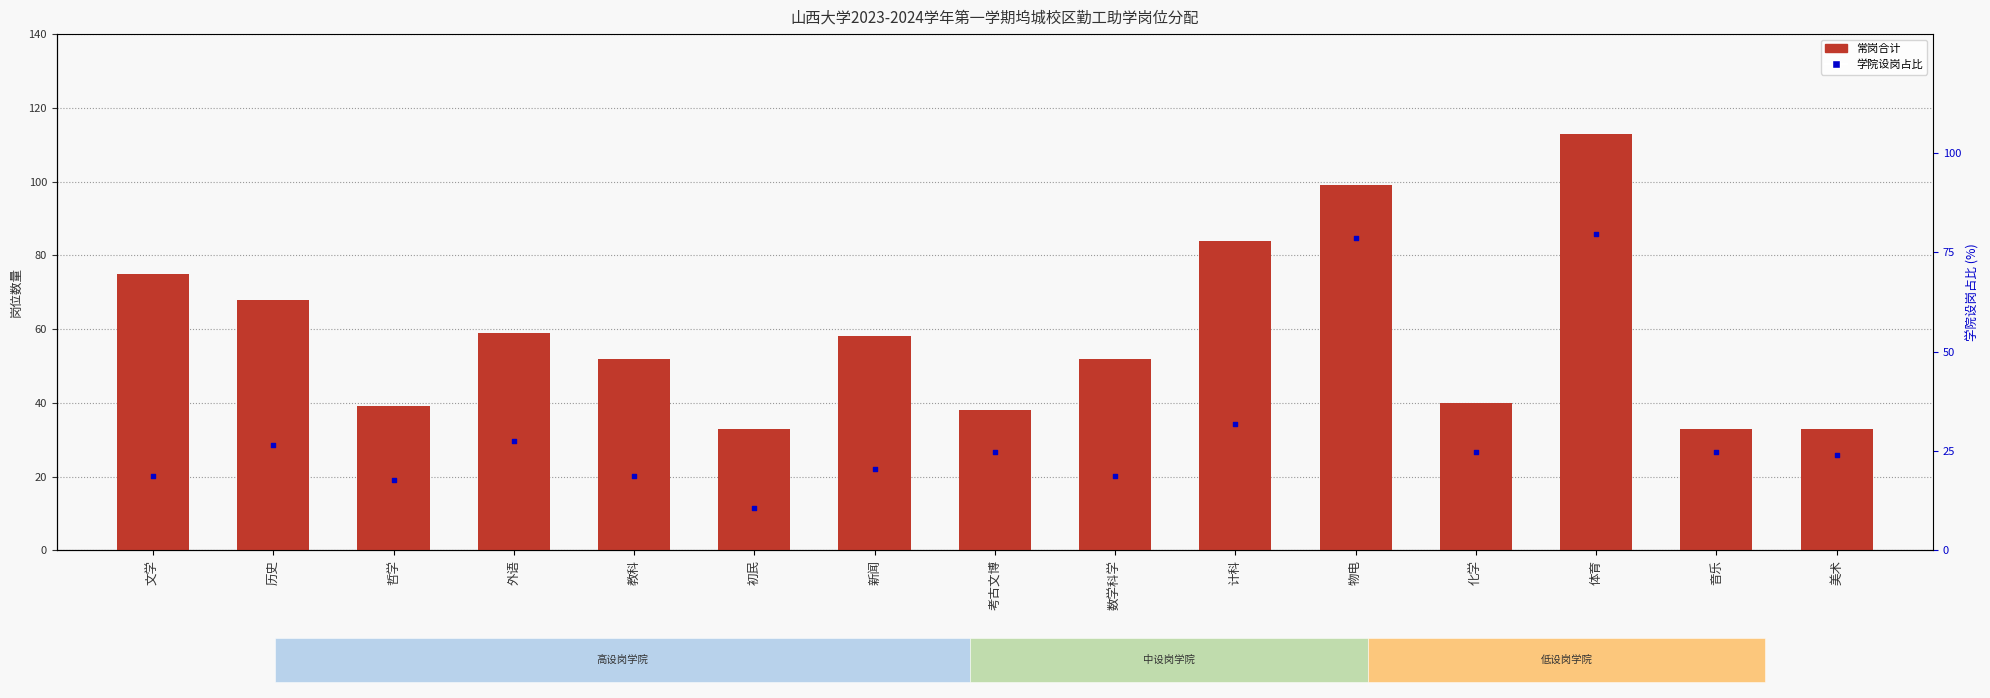

Which series has the largest Y range (max minus min)?

常岗合计